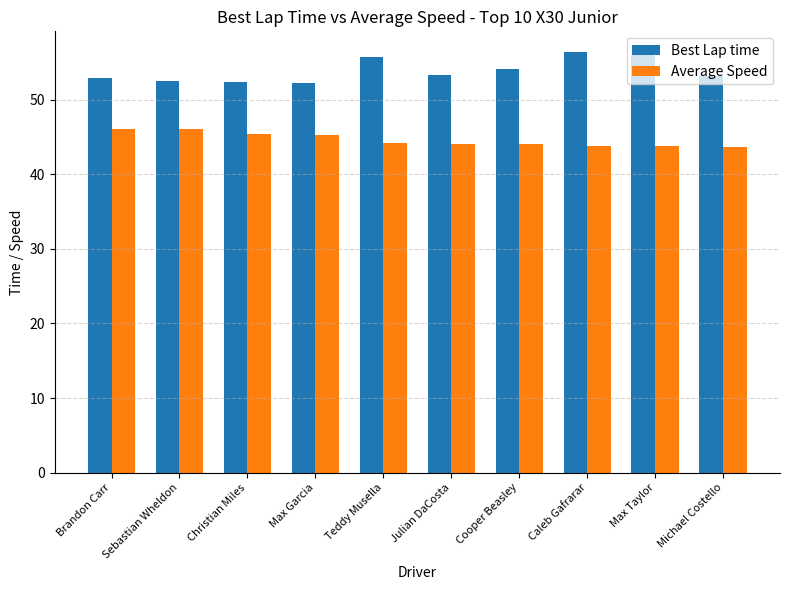

The value of Average Speed at Sebastian Wheldon is 46.0. True or false?

True